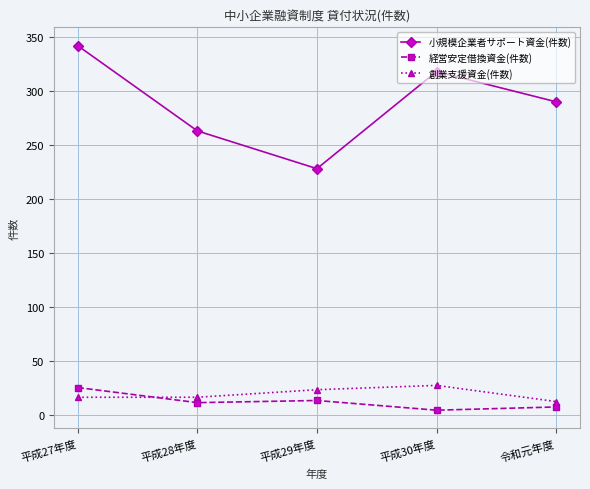

Is it true that 経営安定借換資金(件数) equals 25 at 平成27年度?

True